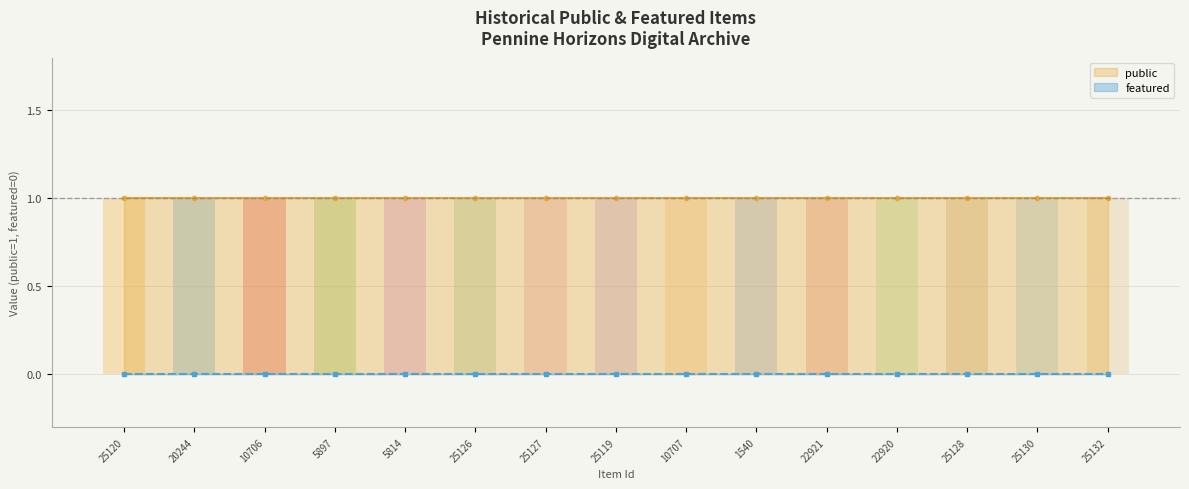

Reading right to left, transcribe all the data shown in this chart.

public: 25132=1	25130=1	25128=1	22920=1	22921=1	1540=1	10707=1	25119=1	25127=1	25126=1	5814=1	5897=1	10706=1	20244=1	25120=1
featured: 25132=0	25130=0	25128=0	22920=0	22921=0	1540=0	10707=0	25119=0	25127=0	25126=0	5814=0	5897=0	10706=0	20244=0	25120=0